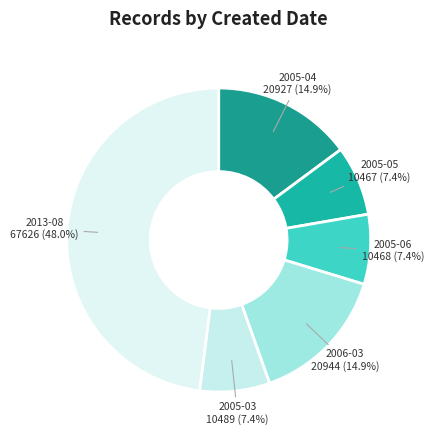

Between 2005-03 and 2005-04, which is larger?

2005-04